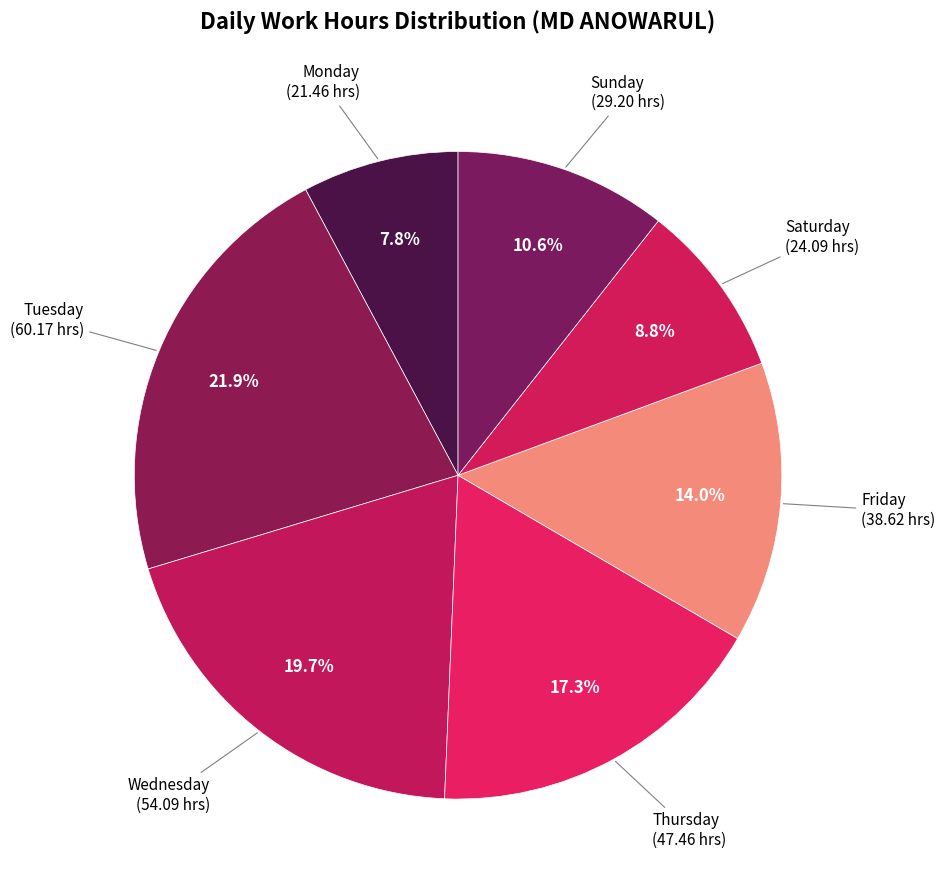

Does Thursday represent more than half of the total?

No